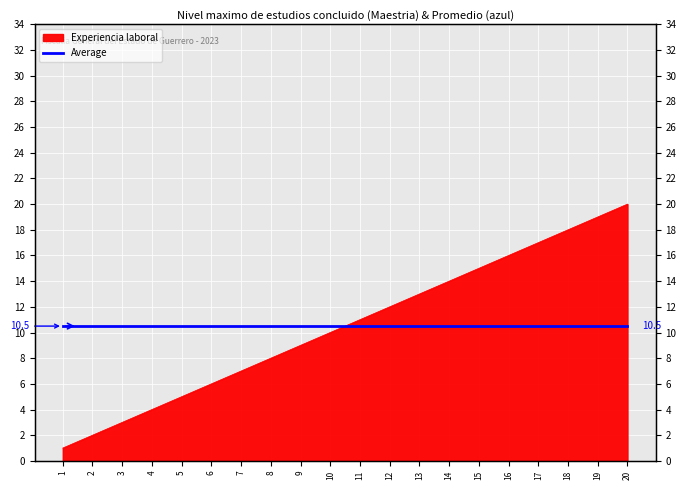

What is the maximum value shown in the chart?

20